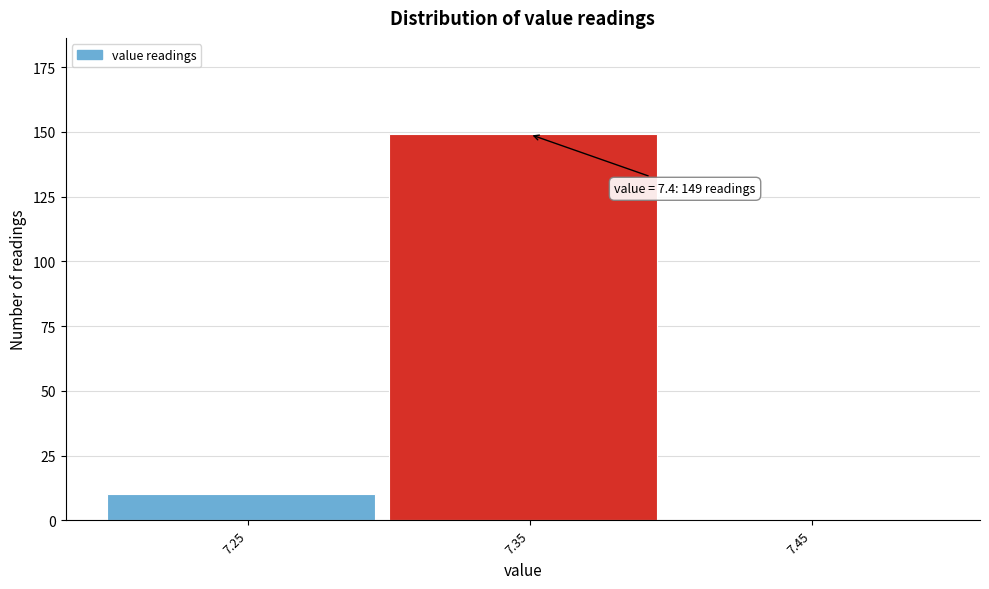

Reading left to right, what are all the values shown in this chart?

7.25=10	7.35=149	7.45=0